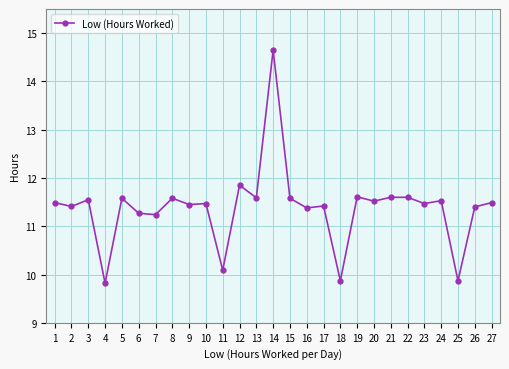

What is the average value?

11.4